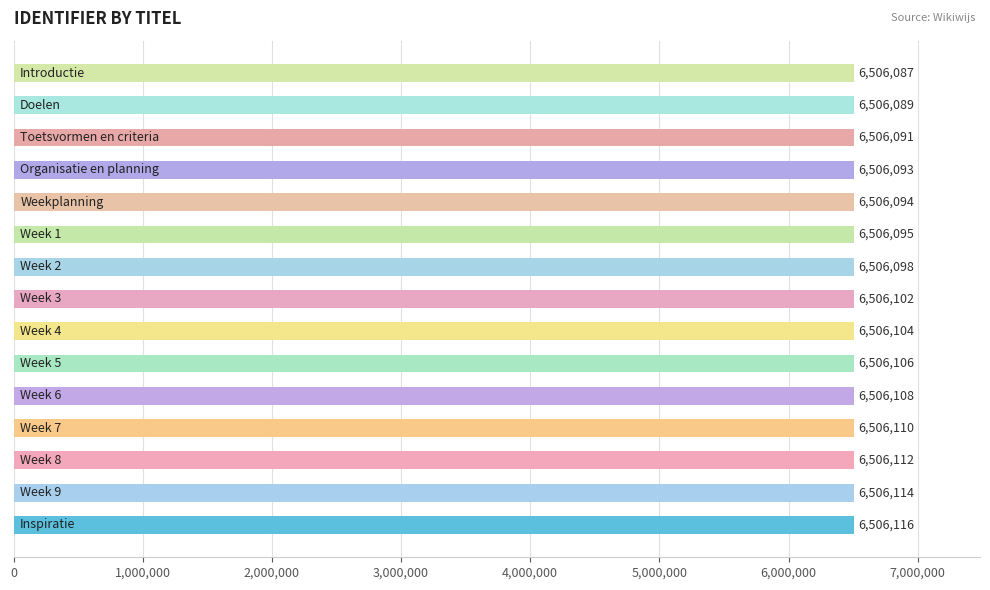

What is the difference between the maximum and minimum values?

29